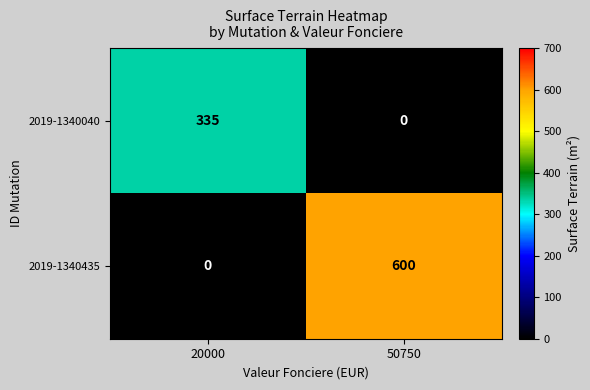

True or false: 2019-1340435 has a value of 153 at 50750.

False